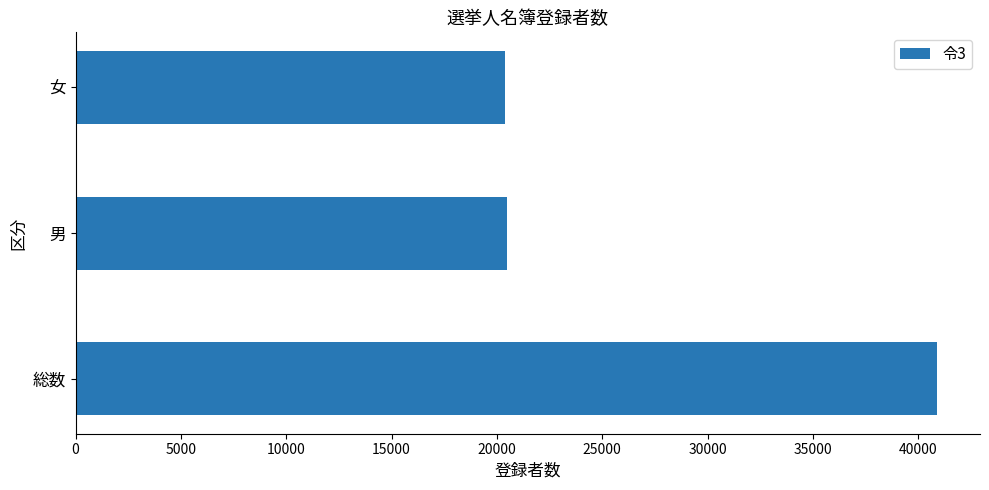

True or false: the data shows 40884 at 総数.

True